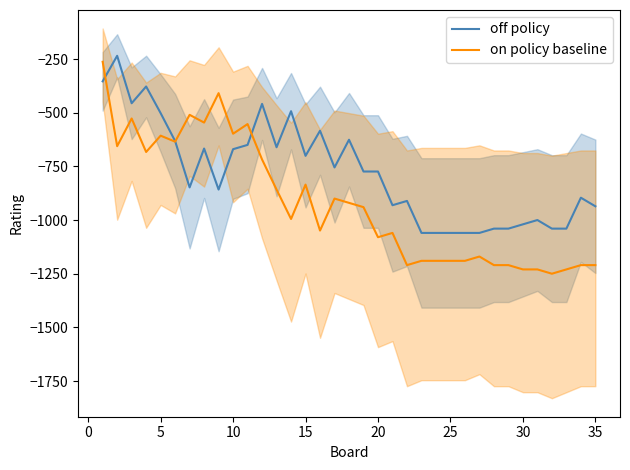

Rank the series by their maximum value, from lowest to highest.

on policy baseline, off policy